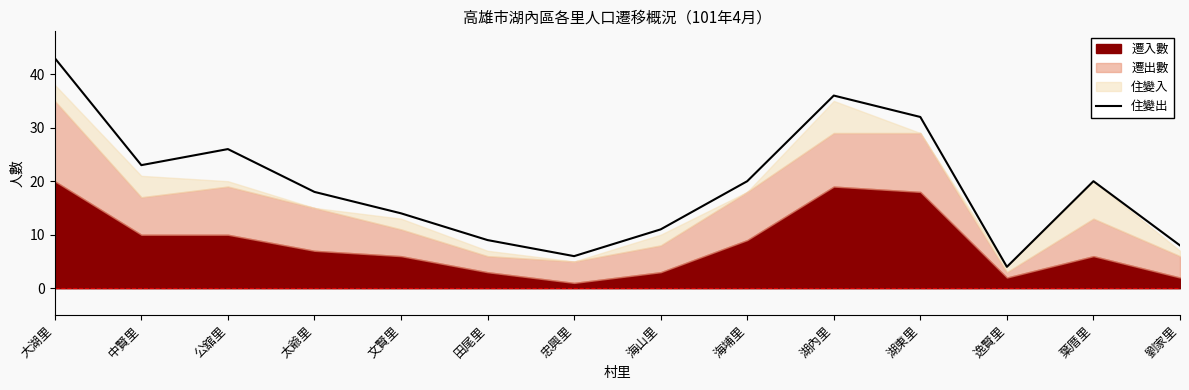

Reading right to left, what are all the values shown in this chart?

劉家里=8	葉厝里=20	逸賢里=4	湖東里=32	湖內里=36	海埔里=20	海山里=11	忠興里=6	田尾里=9	文賢里=14	太爺里=18	公舘里=26	中賢里=23	大湖里=43